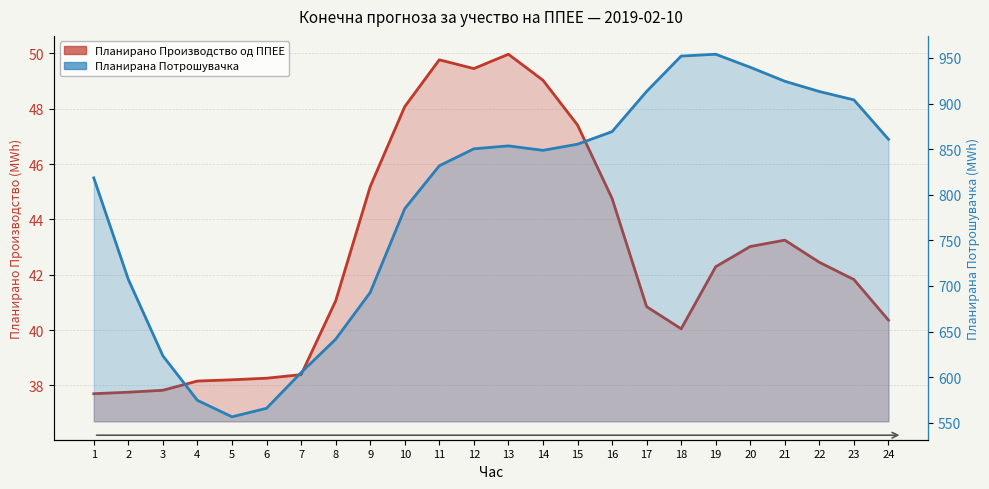

Reading left to right, list all the values displayed in this chart.

Планирано Производство од ППЕЕ: 37.7	37.8	37.8	38.2	38.2	38.3	38.4	41.1	45.2	48.1	49.8	49.5	50.0	49.0	47.4	44.8	40.8	40.0	42.3	43.0	43.3	42.4	41.8	40.4
Планирана Потрошувачка: 818.5	707.1	623.3	574.5	556.5	565.8	605.0	641.5	692.8	784.7	831.7	850.4	853.6	848.7	855.4	869.2	913.3	952.1	954.1	939.8	924.4	913.2	904.0	860.8